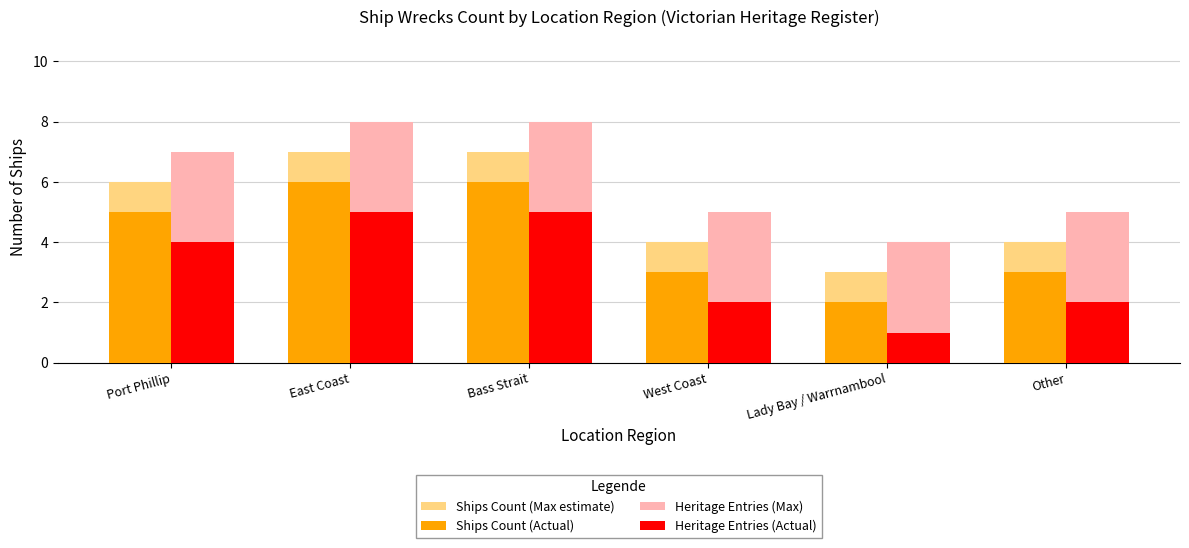

The value of Heritage Entries (Actual) at Port Phillip is 6. True or false?

False